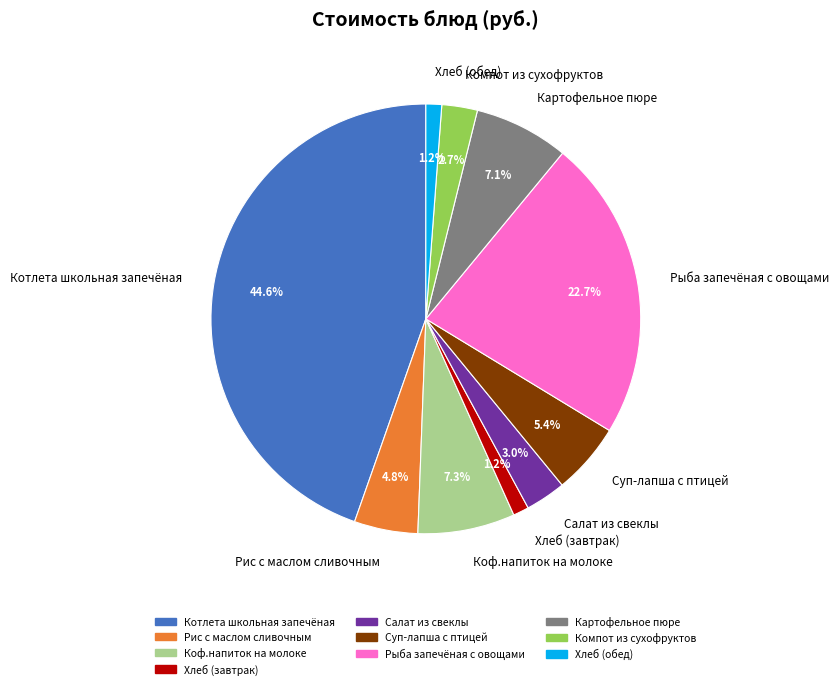

Does any single category account for the majority?

No